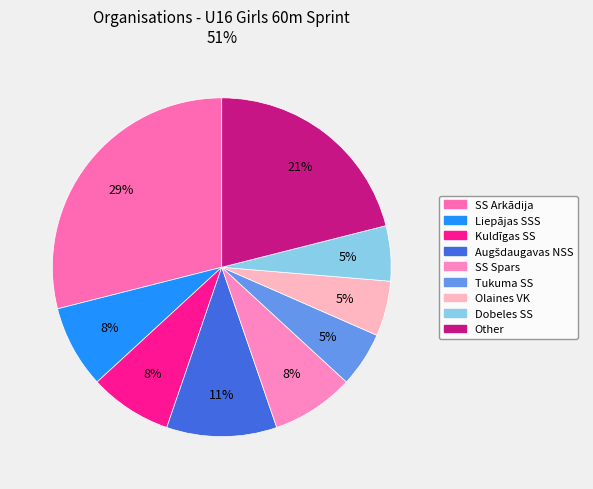

Which slice is the largest?

SS Arkādija